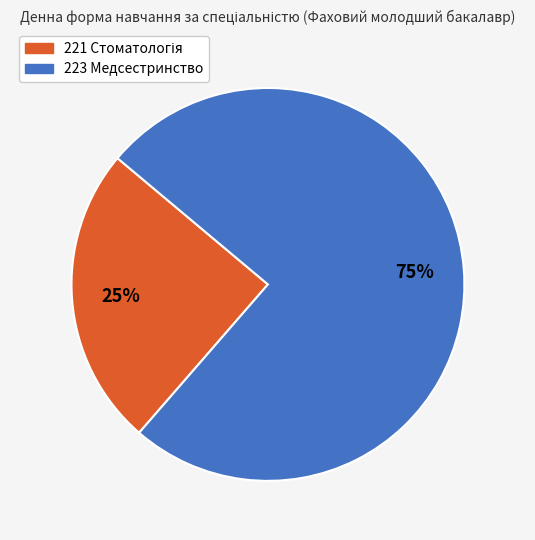

Does 223 Медсестринство account for over 50% of the chart?

Yes